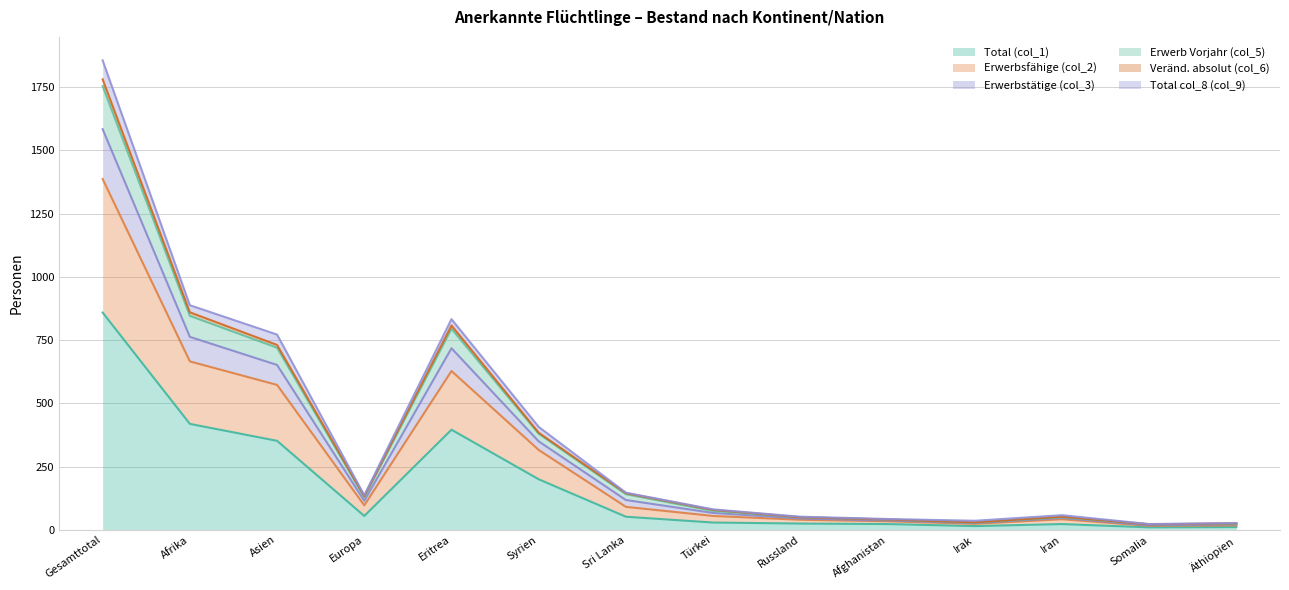

The value of Total (col_1) at Gesamttotal is 859. True or false?

True